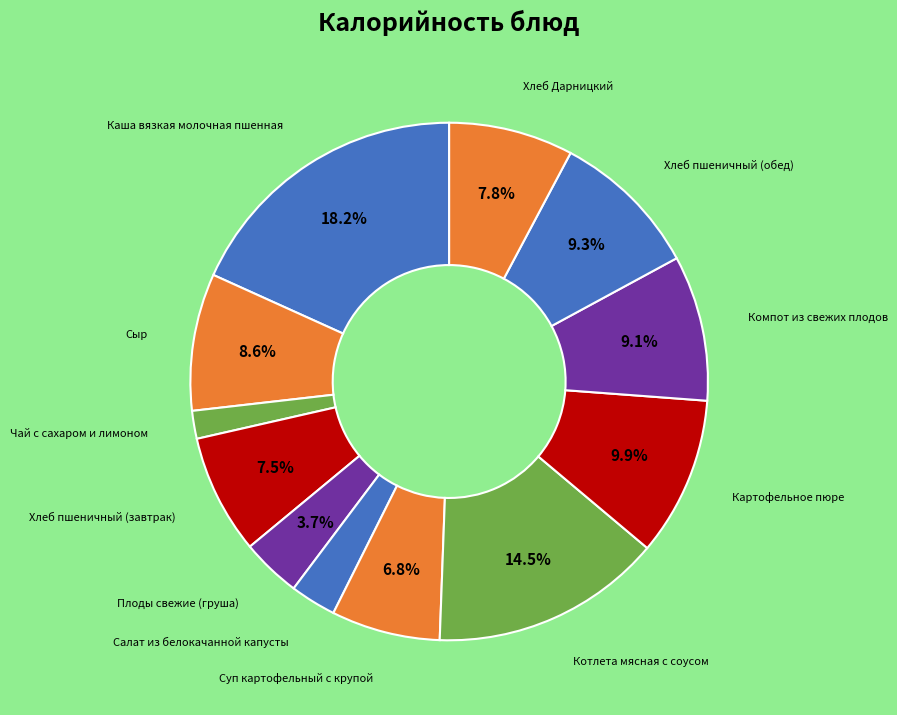

Count the number of slices in the pie.

12